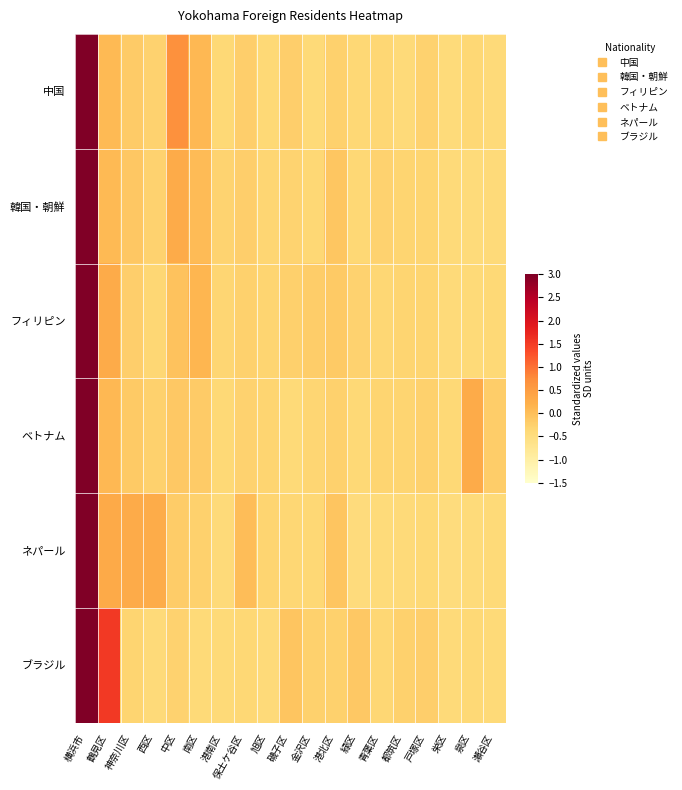

List the series in order of their peak value, lowest first.

ブラジル, 中国, ネパール, 韓国・朝鮮, フィリピン, ベトナム